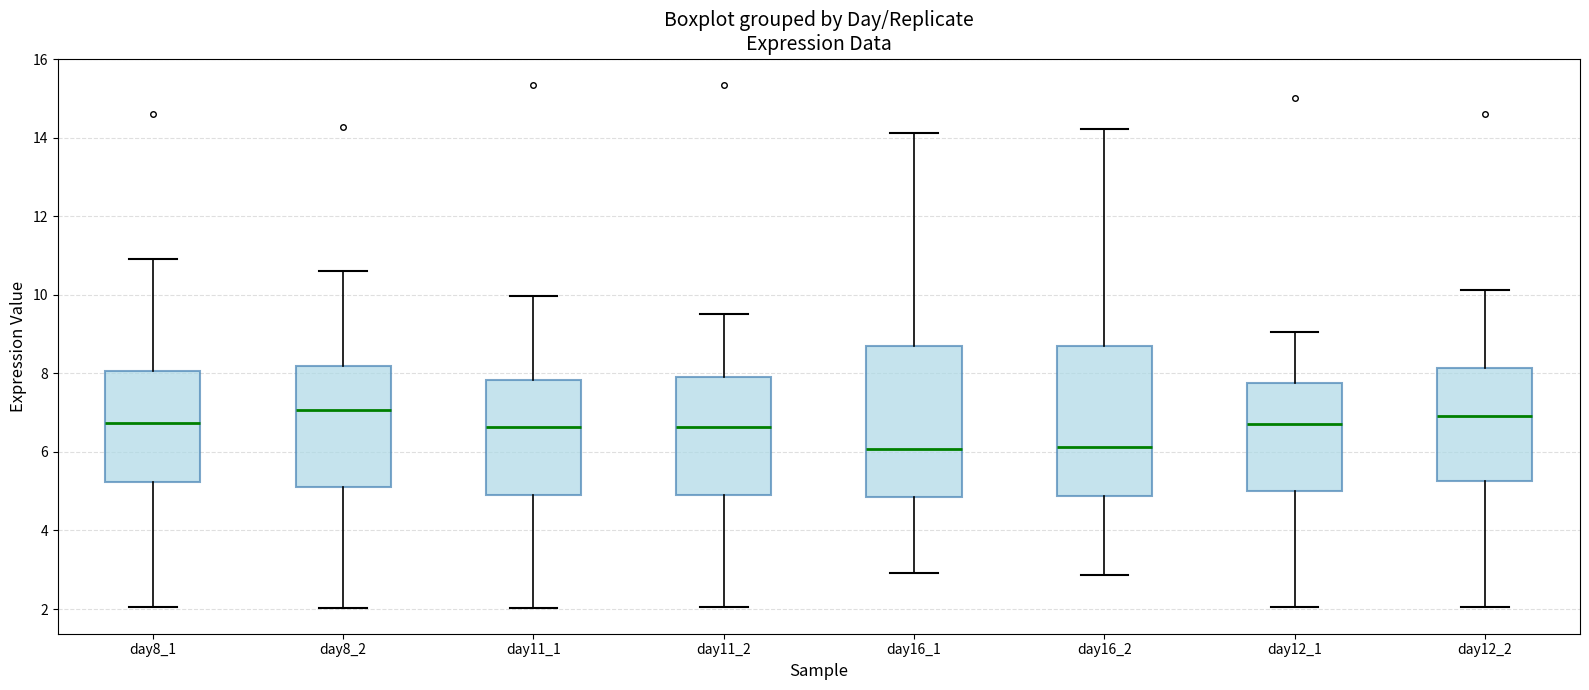

Reading left to right, transcribe this box plot: for each box, give where its median line is, the range the box spans, and where its two whiskers end, as read against the y-axis. The values are not printed on the chart, so give them approximately, as read against the axis.

day8_1: median 6.8, box 5.2 to 8.0, whiskers 2.0 to 10.8
day8_2: median 7.0, box 5.2 to 8.2, whiskers 2.0 to 10.6
day11_1: median 6.6, box 5.0 to 7.8, whiskers 2.0 to 10.0
day11_2: median 6.6, box 4.8 to 7.8, whiskers 2.0 to 9.6
day16_1: median 6.0, box 4.8 to 8.6, whiskers 3.0 to 14.2
day16_2: median 6.2, box 4.8 to 8.8, whiskers 2.8 to 14.2
day12_1: median 6.8, box 5.0 to 7.8, whiskers 2.0 to 9.0
day12_2: median 7.0, box 5.2 to 8.2, whiskers 2.0 to 10.2